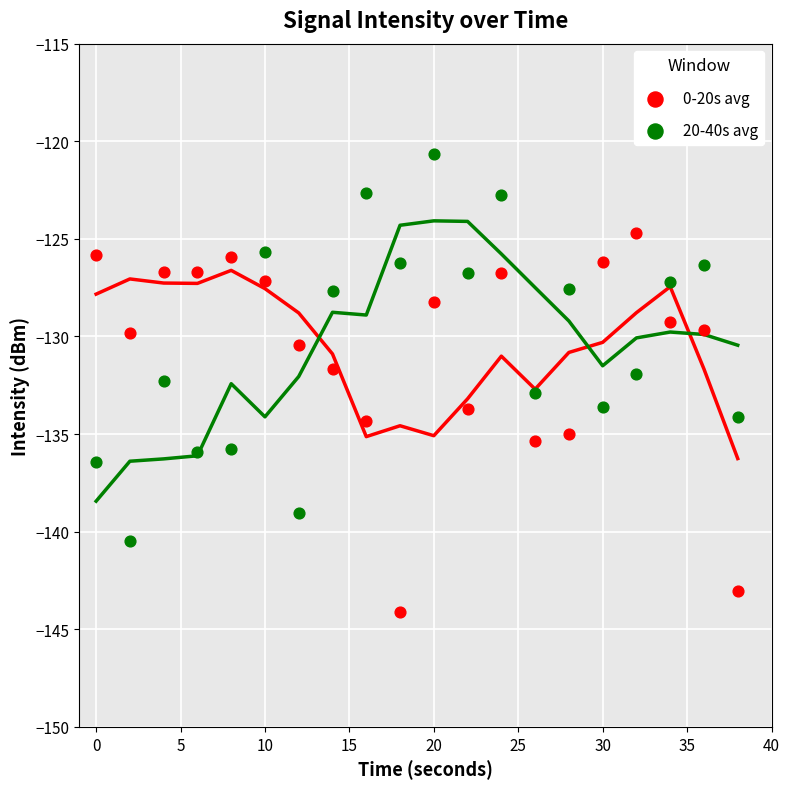

Which series reaches the maximum Y coordinate?

20-40s avg